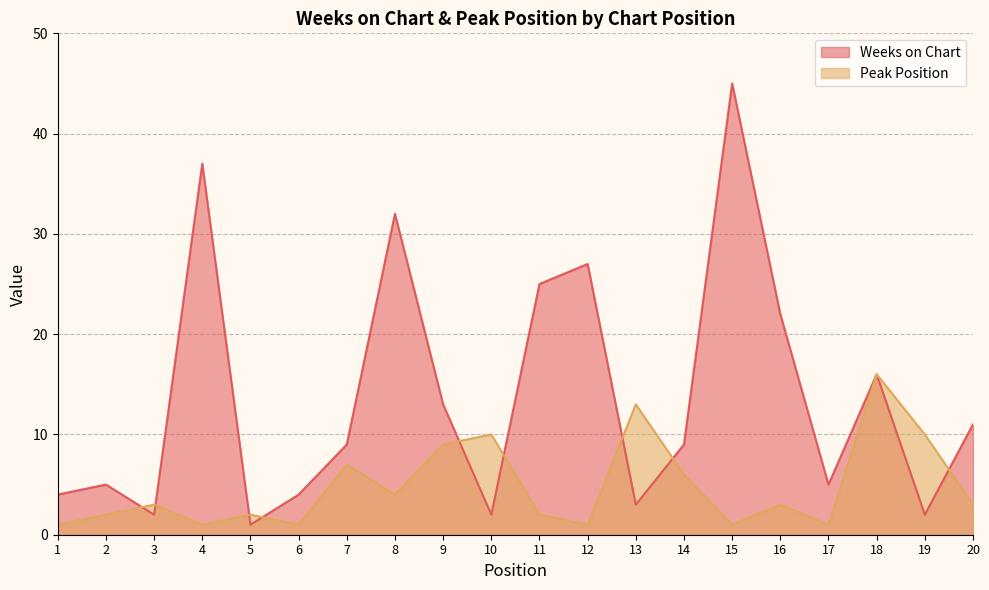

Reading left to right, list all the values displayed in this chart.

Weeks on Chart: 1=4	2=5	3=2	4=37	5=1	6=4	7=9	8=32	9=13	10=2	11=25	12=27	13=3	14=9	15=45	16=22	17=5	18=16	19=2	20=11
Peak Position: 1=1	2=2	3=3	4=1	5=2	6=1	7=7	8=4	9=9	10=10	11=2	12=1	13=13	14=6	15=1	16=3	17=1	18=16	19=10	20=3